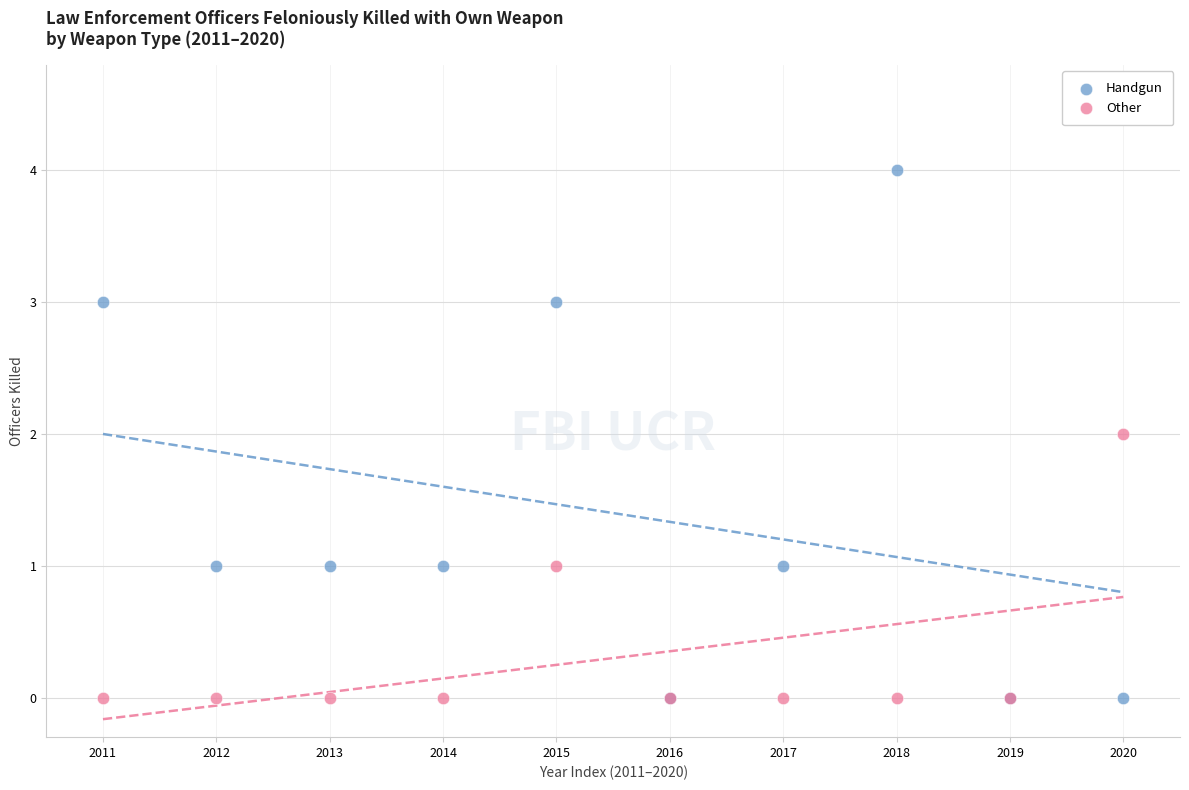

Which series contains the highest Y value?

Handgun